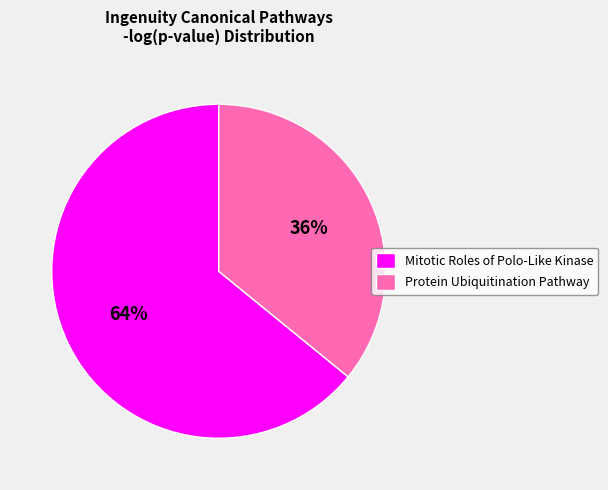

To the nearest percent, what is the combined percentage of Protein Ubiquitination Pathway and Mitotic Roles of Polo-Like Kinase?

100%